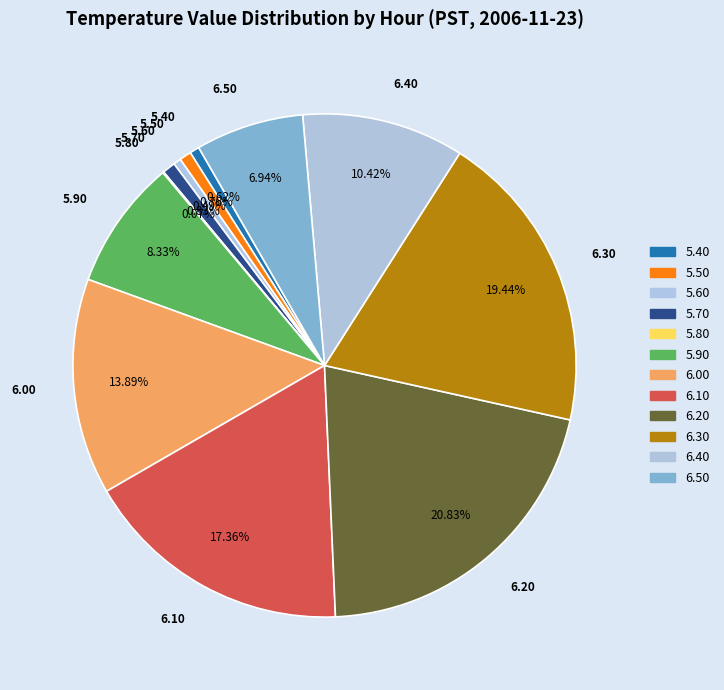

Is there any slice that represents more than half of the pie?

No